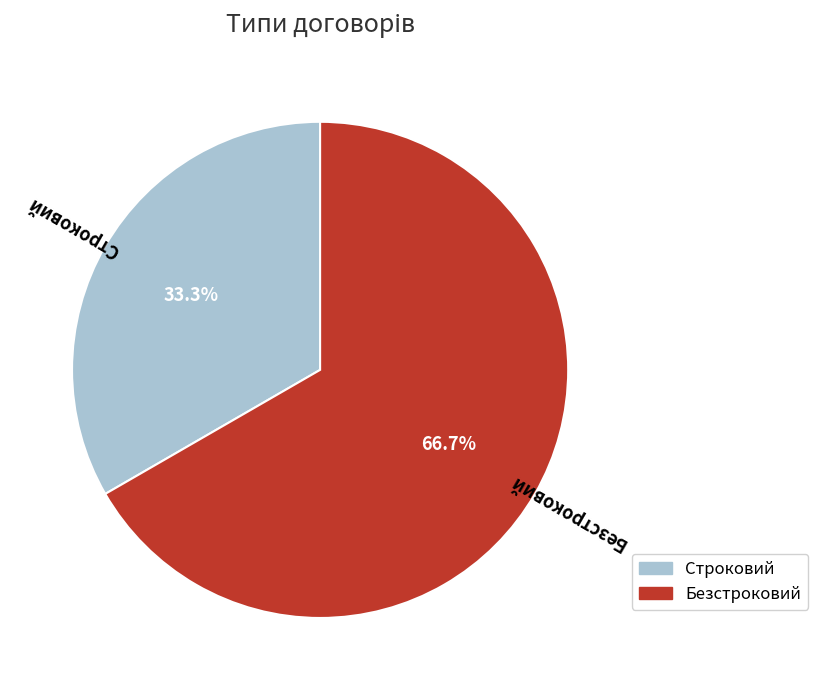

Which slice is the smallest?

Строковий